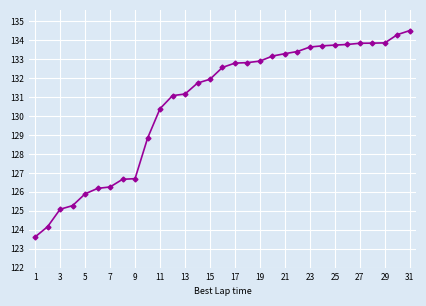

What is the value of the 18th point from the left?

132.8